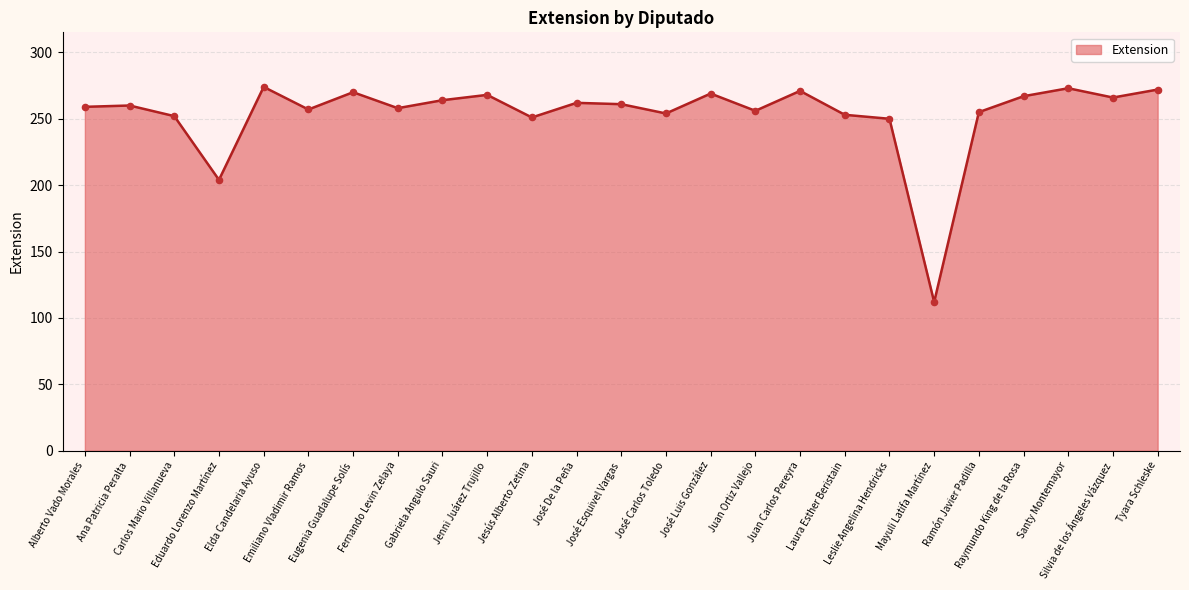

Between Juan Carlos Pereyra and Juan Ortiz Vallejo, which is larger?

Juan Carlos Pereyra